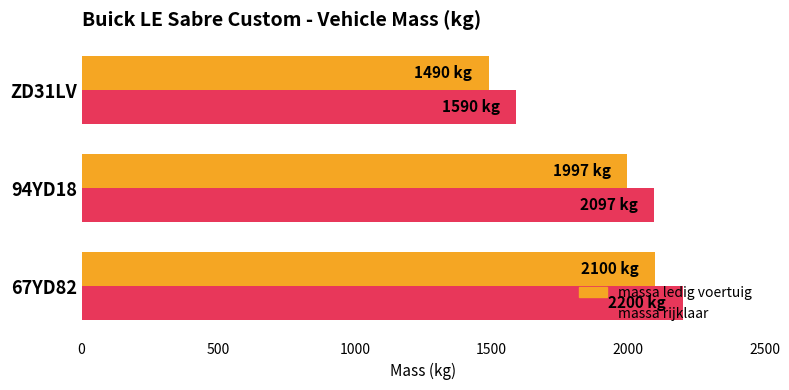

What is the total value across all series at 94YD18?

4094